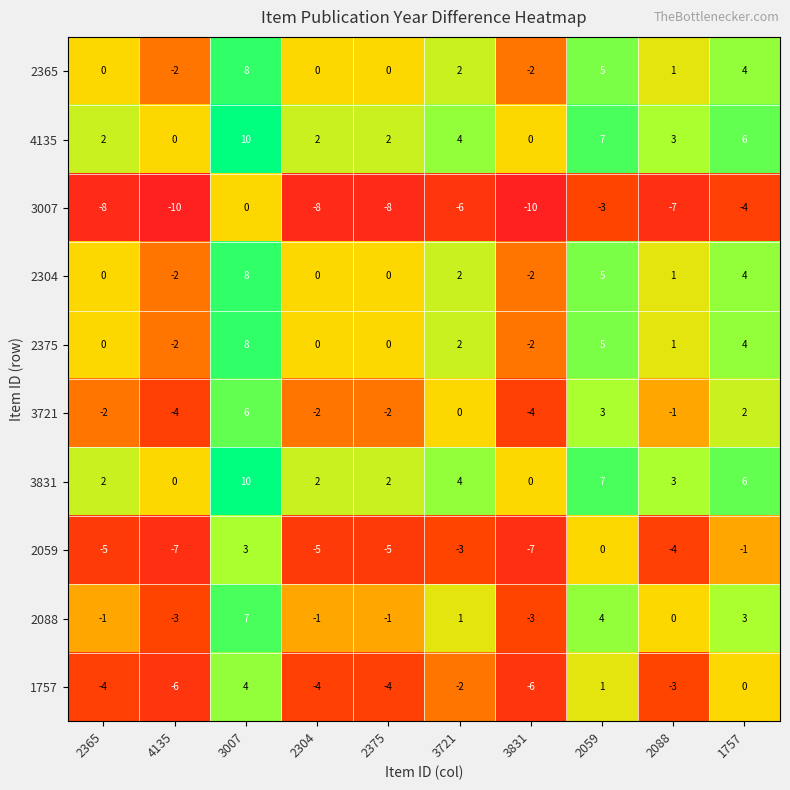

How many positive values does the 4135 series have?

8